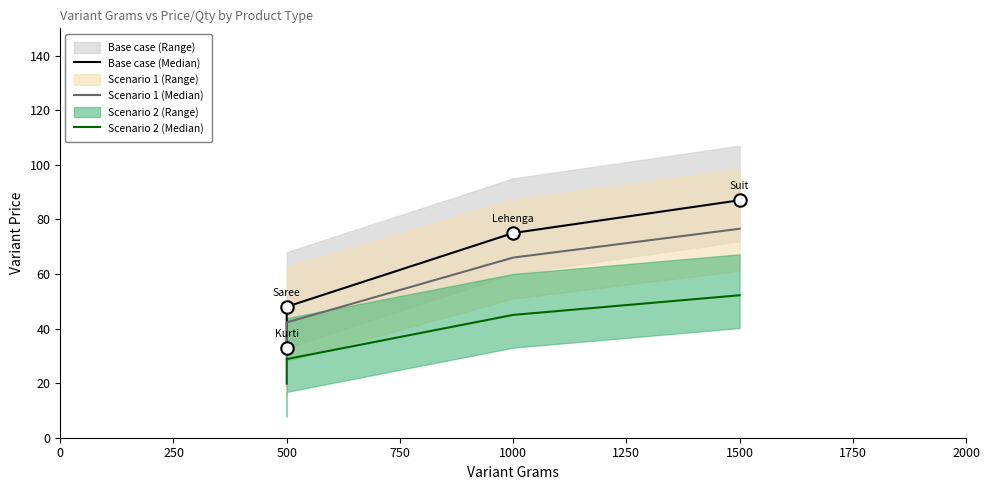

Which series has the widest spread of Y values?

Base case (Median)